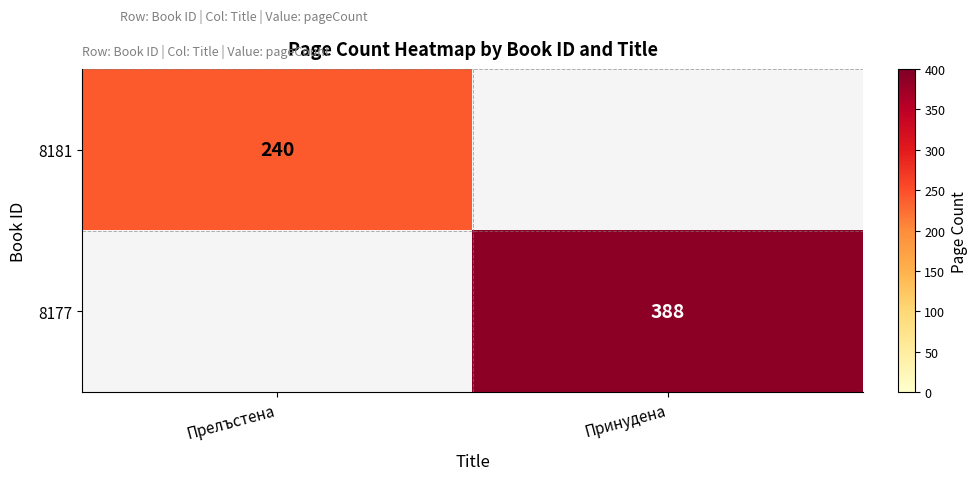

What is the total value across all series at Принудена?

388